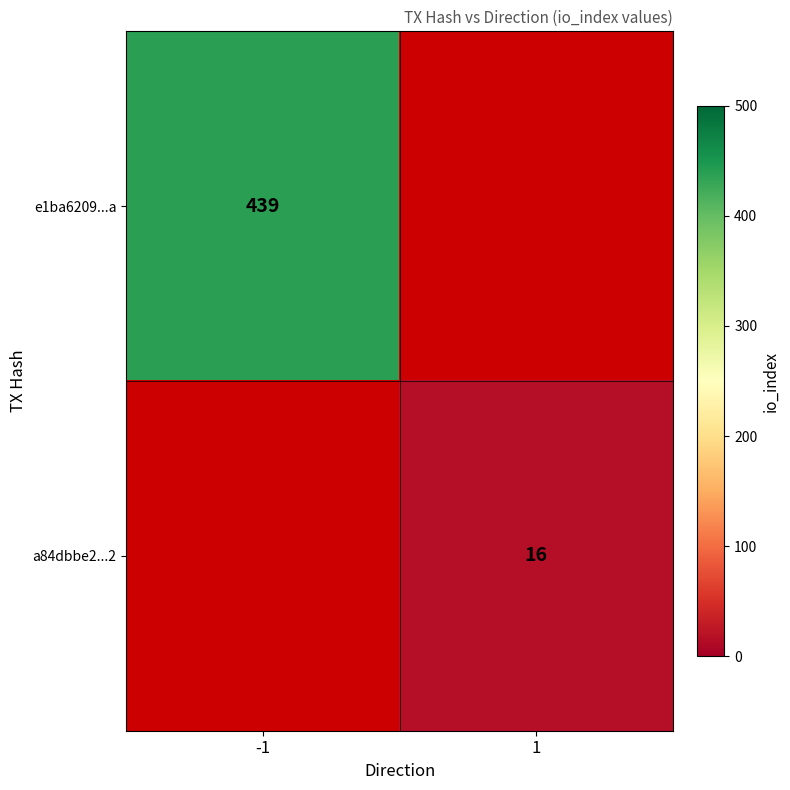

Is it true that a84dbbe2...2 equals 3 at 1?

False